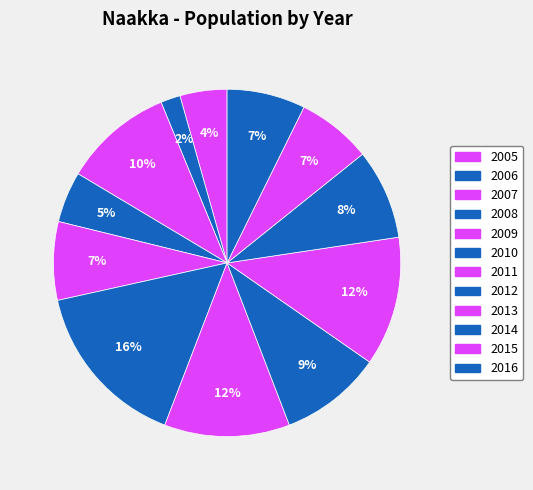

How many segments does this pie chart have?

12